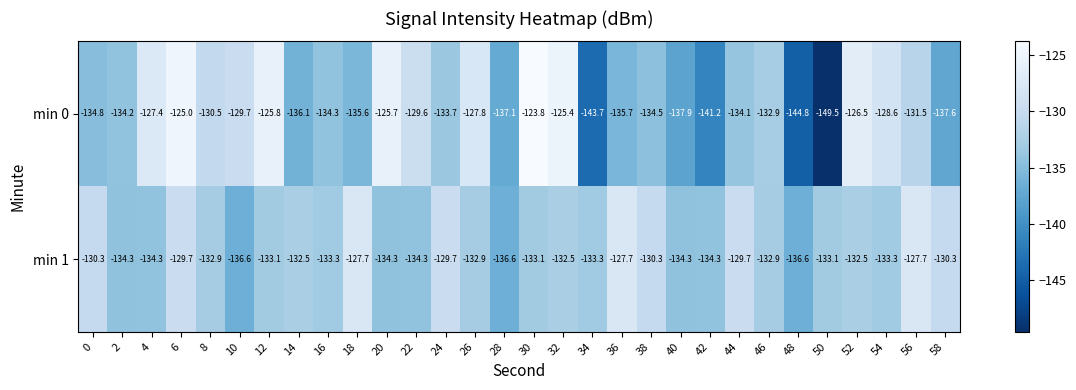

What is the sum of all min 1 values?

-3974.1